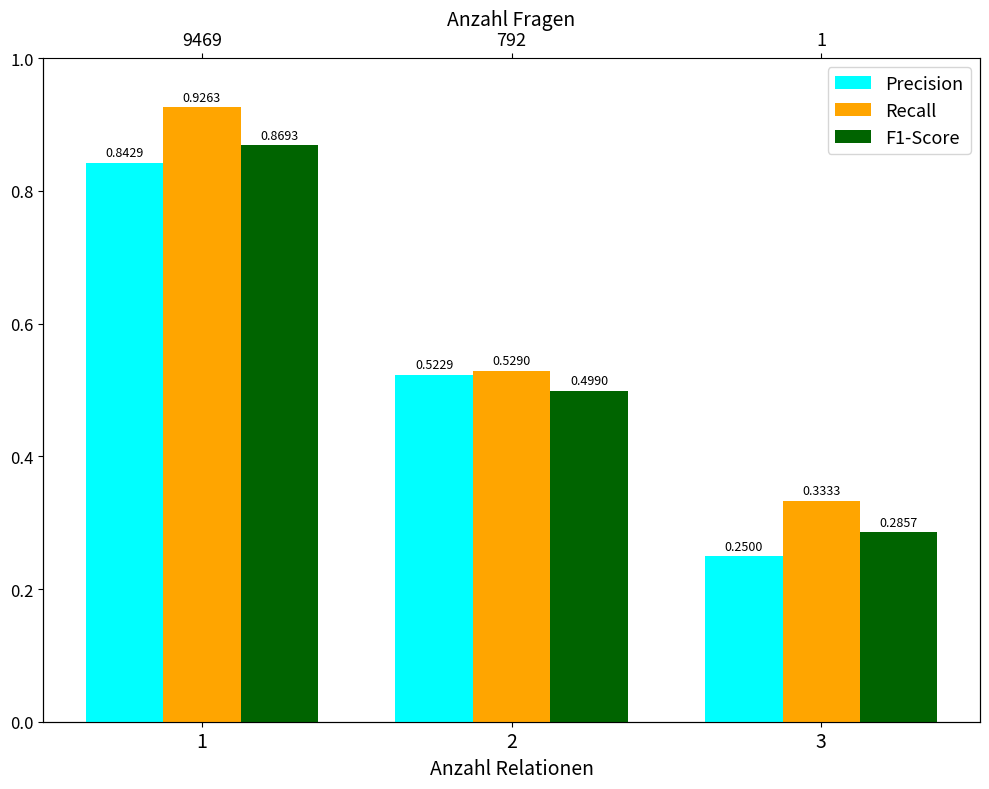

The value of Precision at 2 is 0.9. True or false?

False